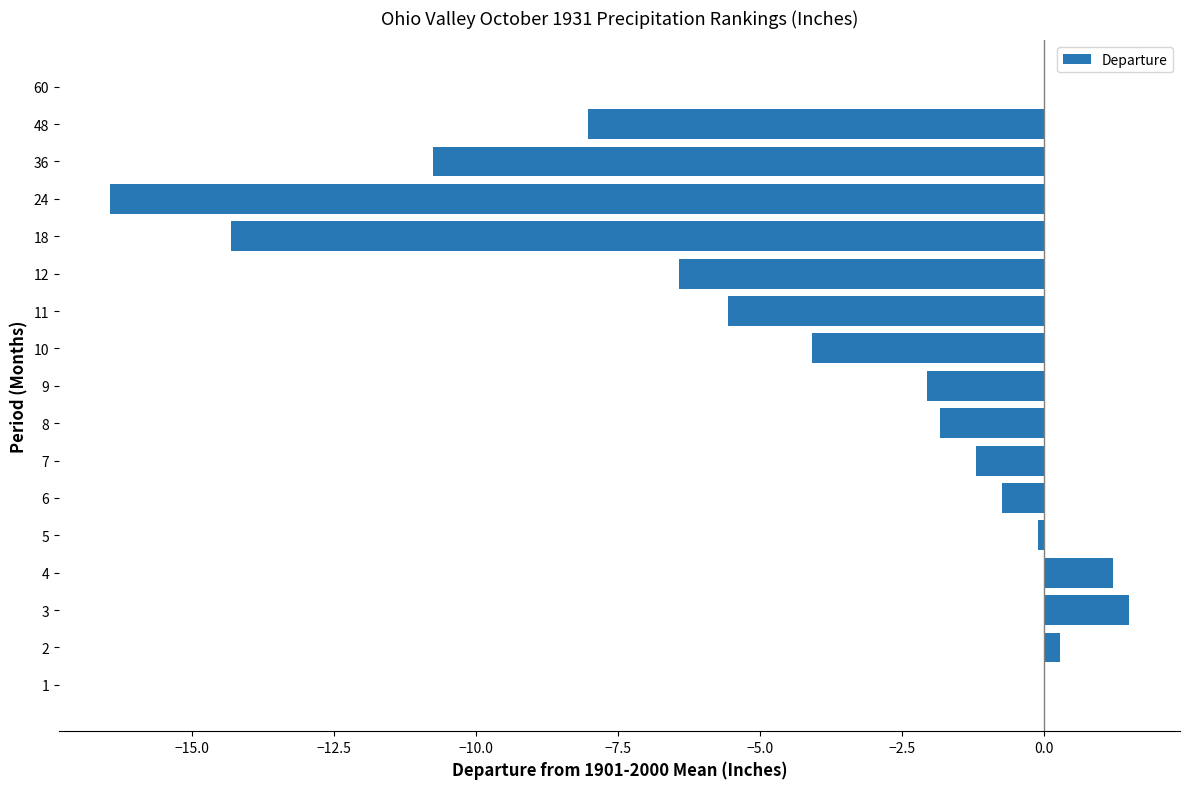

What is the greatest value displayed?

1.5